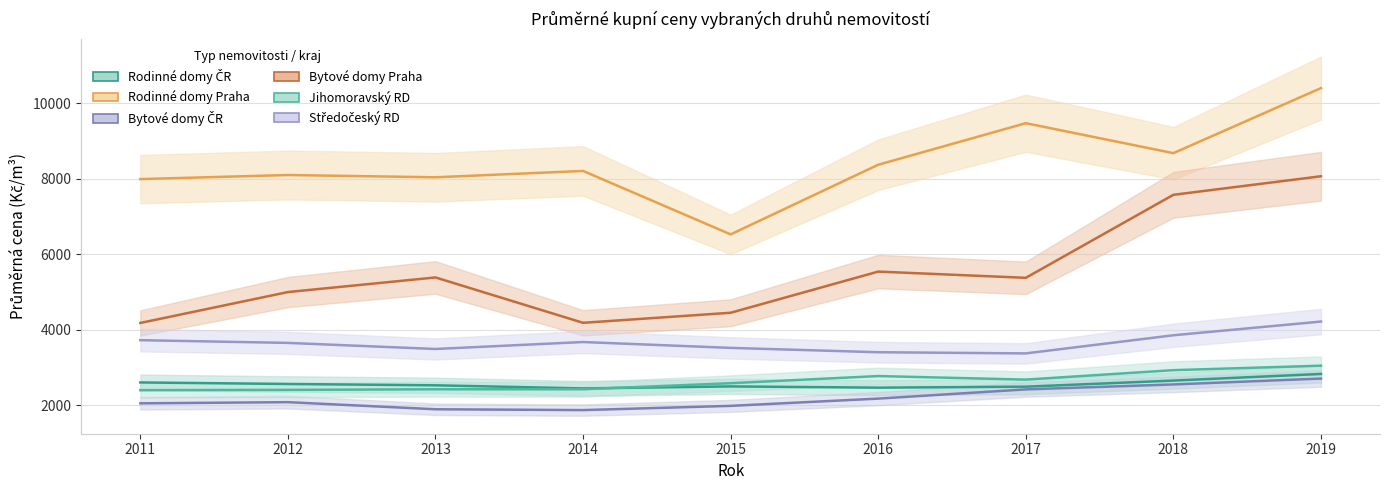

What is the difference between the maximum and second lowest values in the Jihomoravský RD series?

641